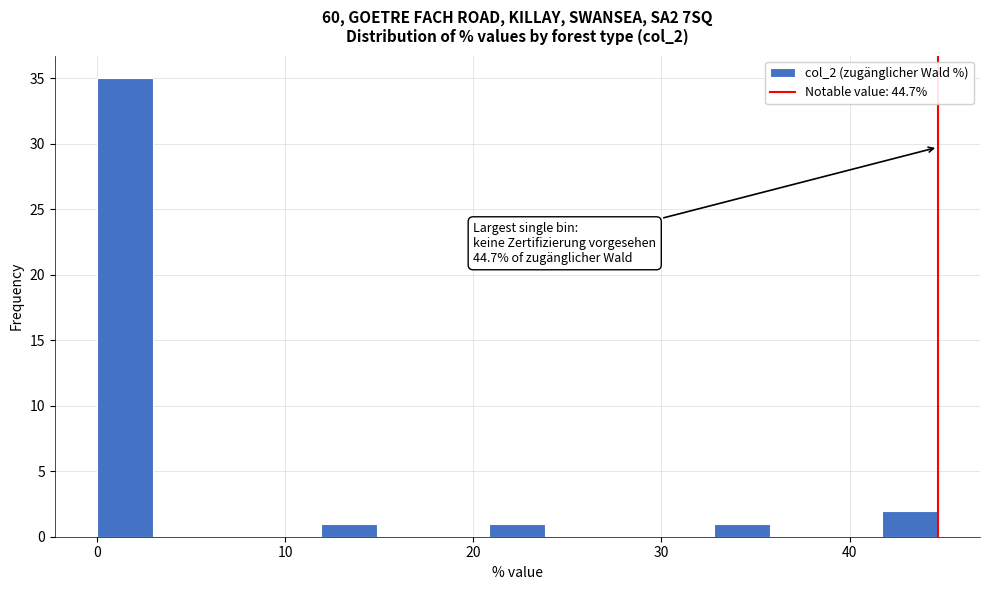

Read against the x-axis, roughly where is the centre of the tallest bar?

1